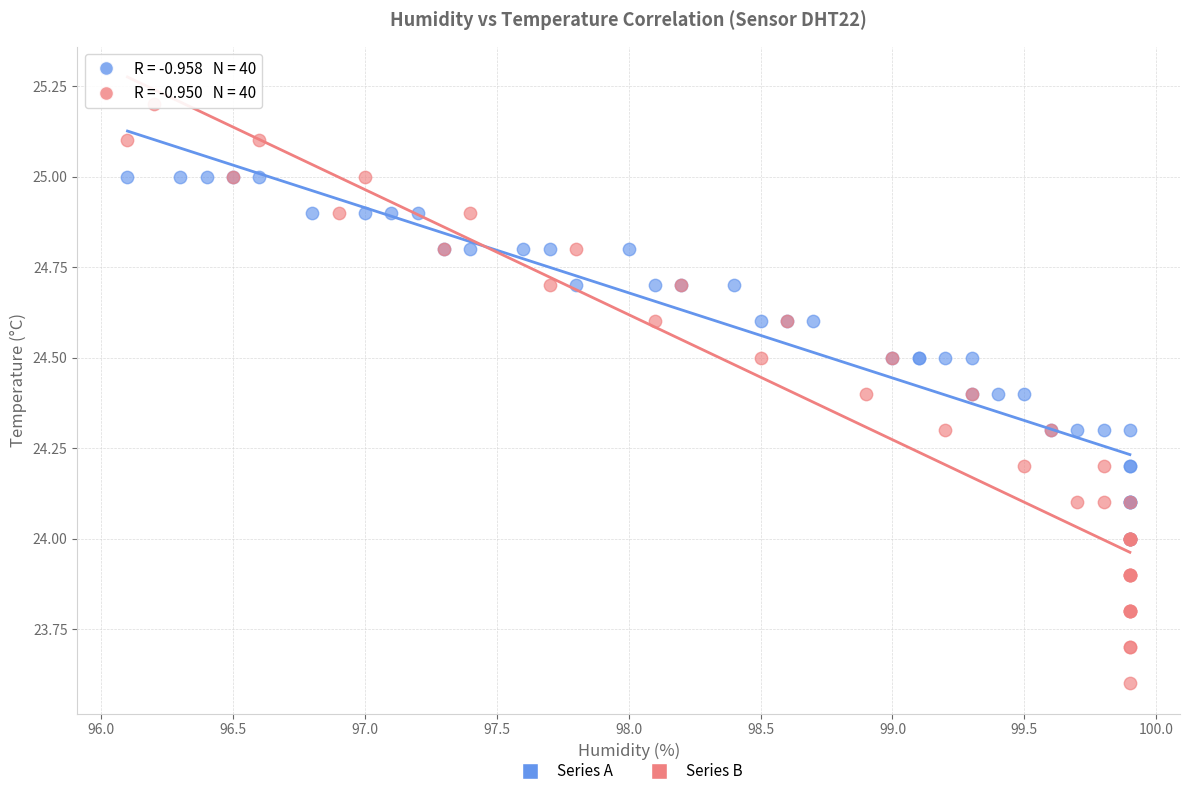

Which series has the largest Y range (max minus min)?

Series B